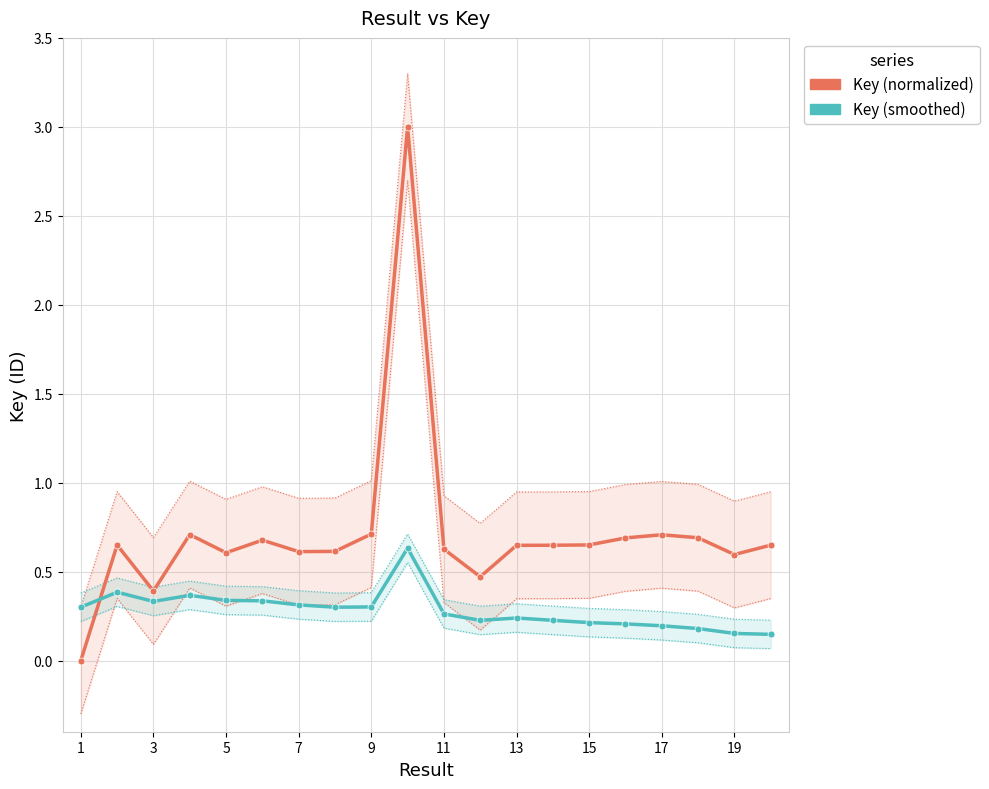

How many interior local peaks does the Key (smoothed) series have?

4